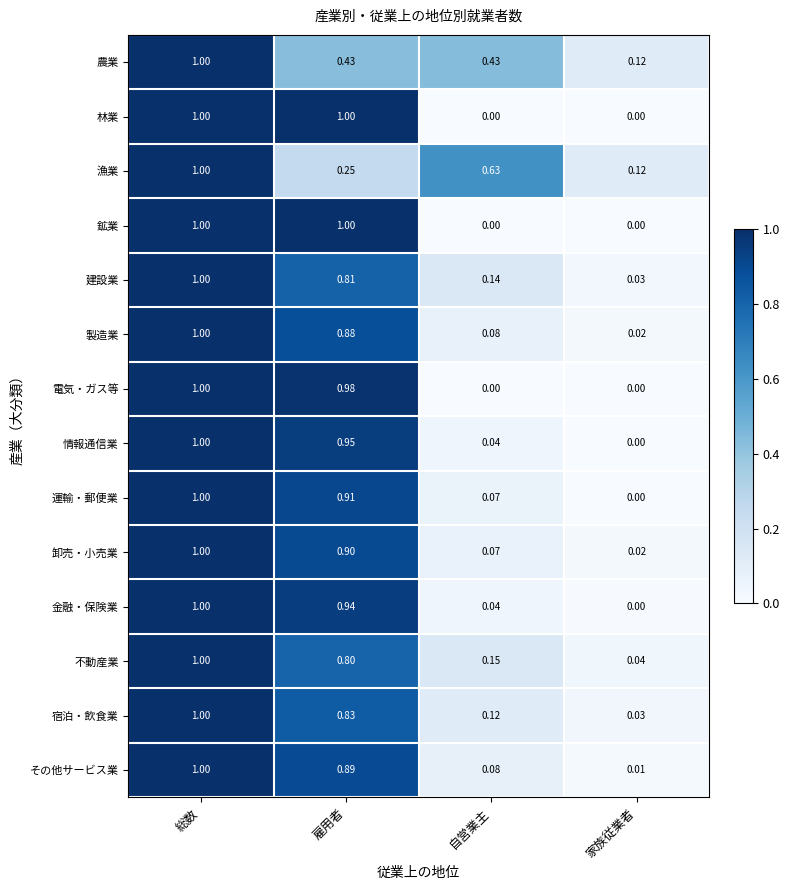

List the labels in order of 漁業 value, smallest first.

家族従業者, 雇用者, 自営業主, 総数